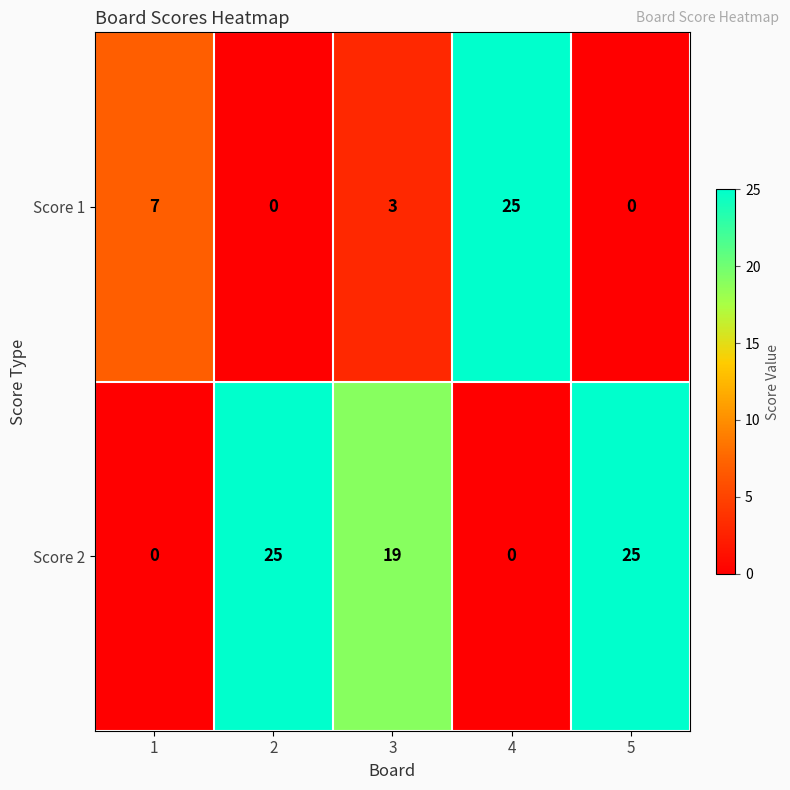

How many positive values does the Score 1 series have?

3